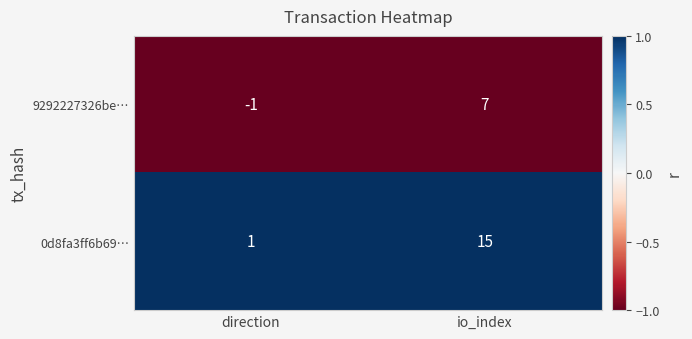

Which series has the widest spread of values?

0d8fa3ff6b69…